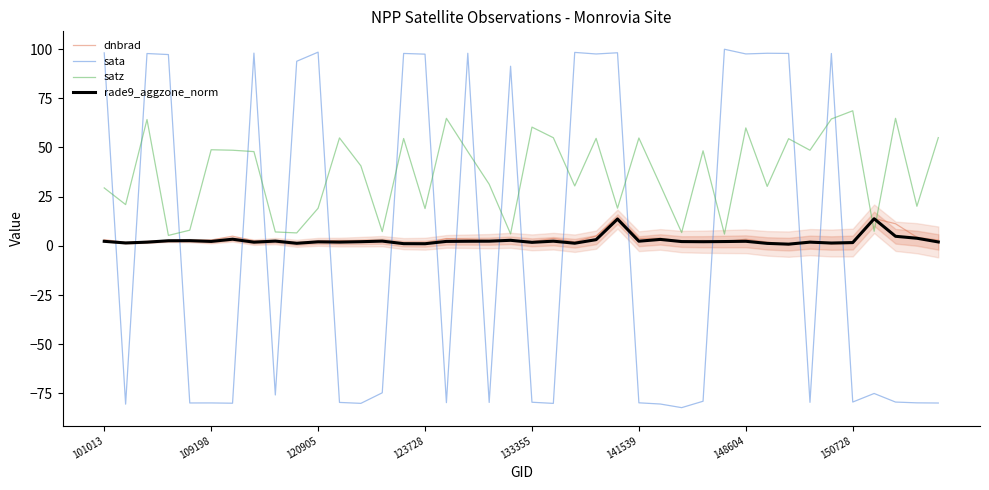

How many data points in sata are above -75?

19